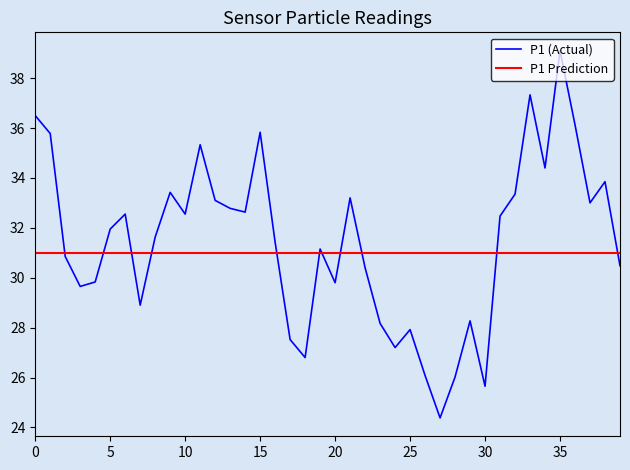

Is it true that P1 (Actual) equals 29.8 at 20?

True